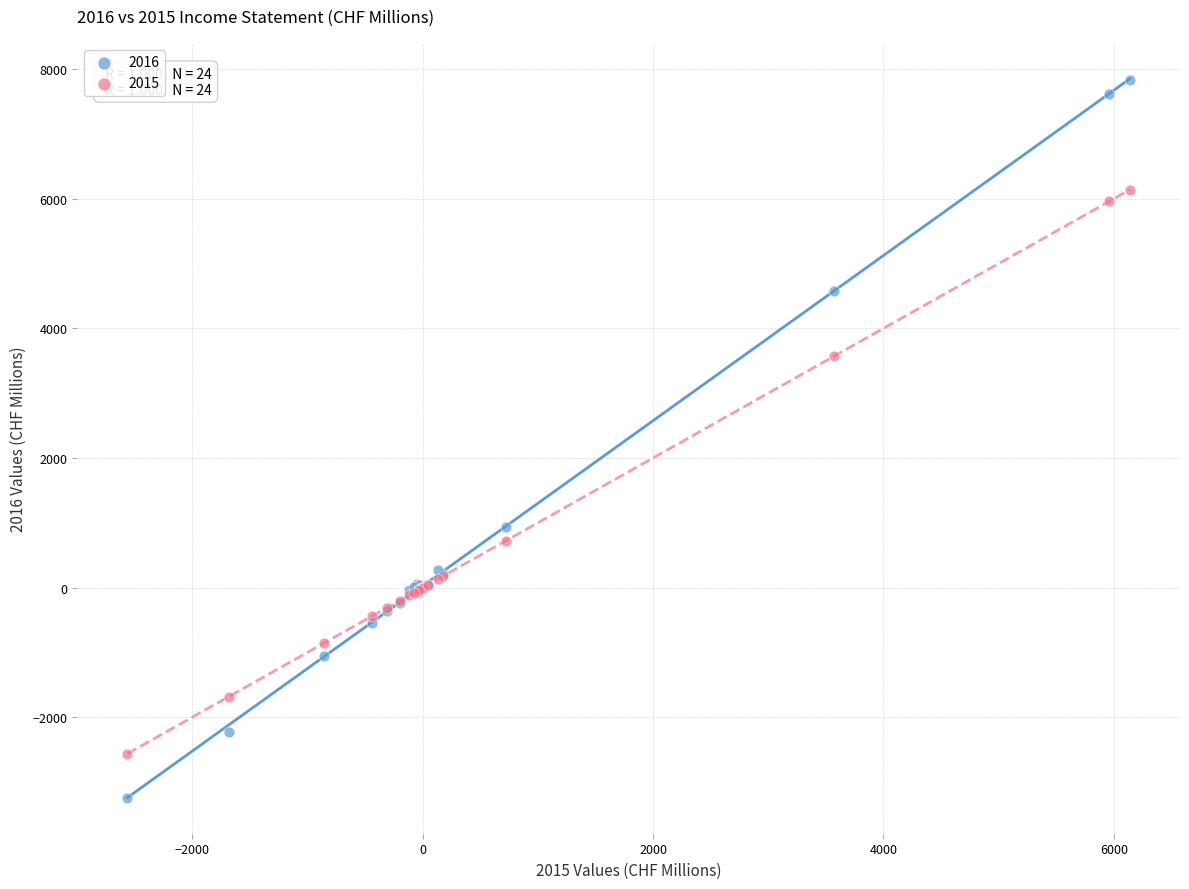

What is the X range (max minus min) for the scatter plot?

8703.9